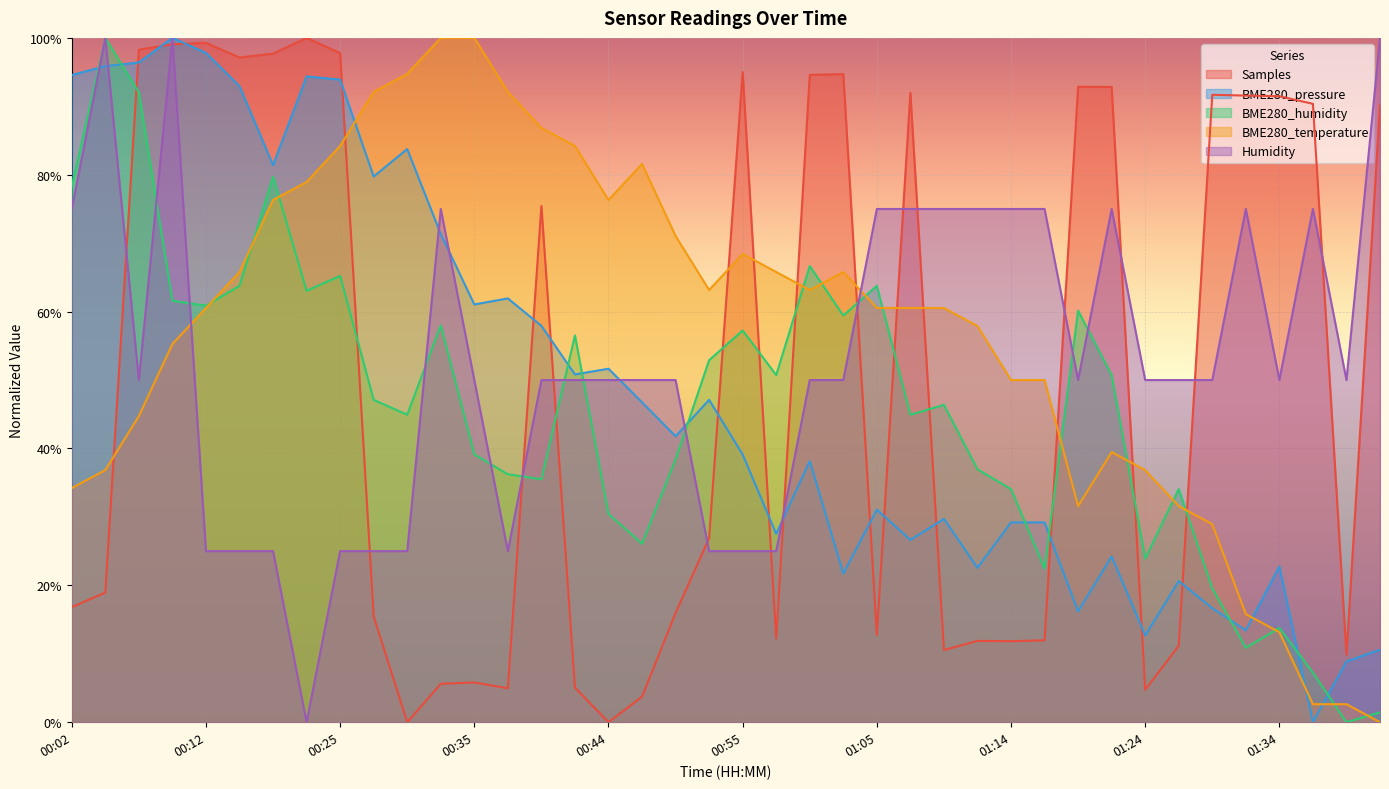

What is the label of the 1st point from the right?

01:42